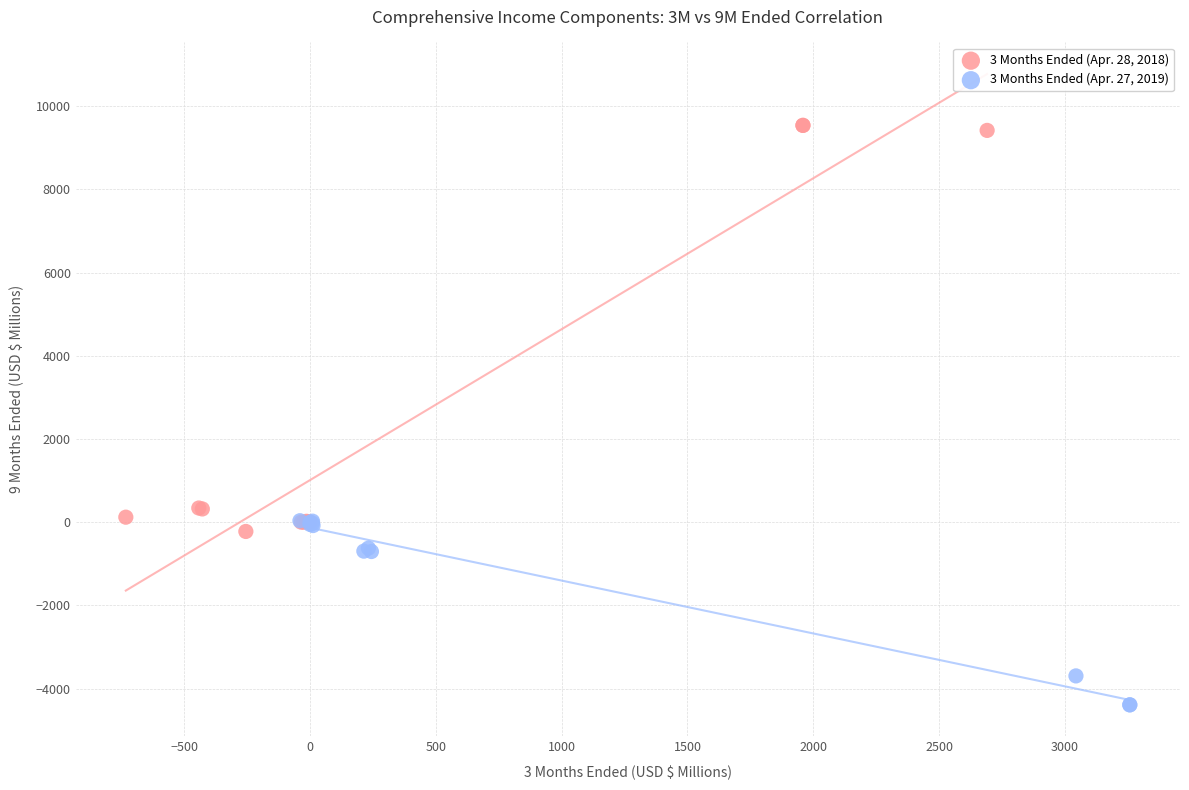

Which series has the widest spread of Y values?

3 Months Ended (Apr. 28, 2018)